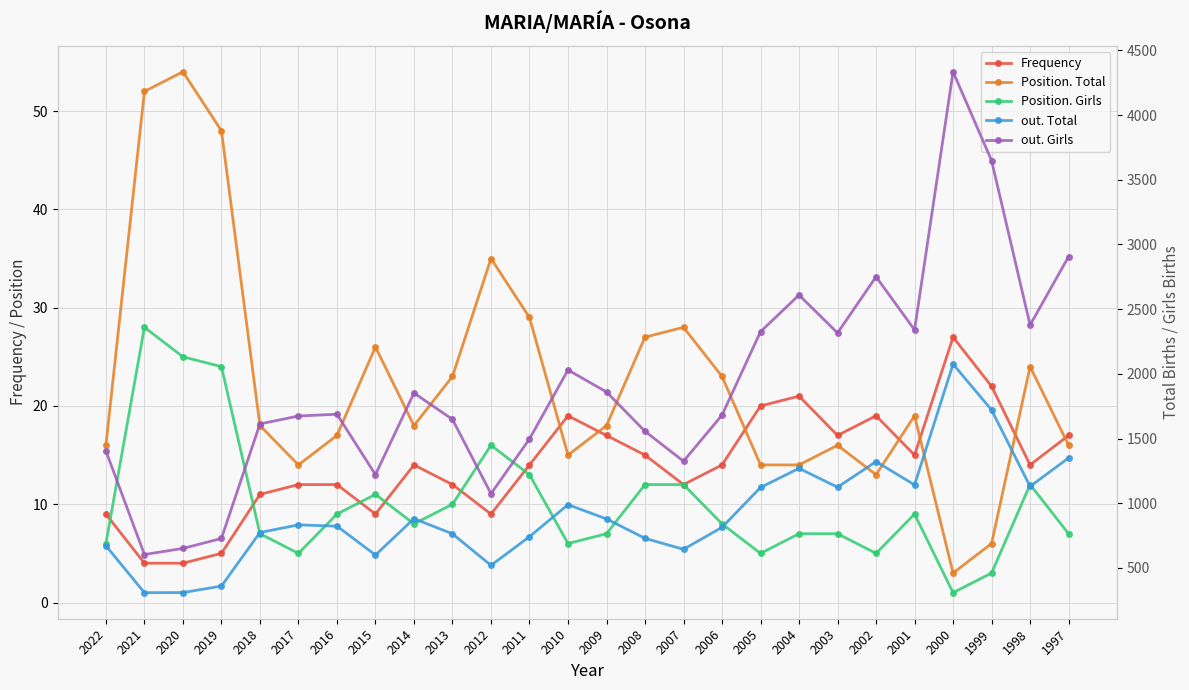

Is it true that Position. Total equals 27 at 2018?

False